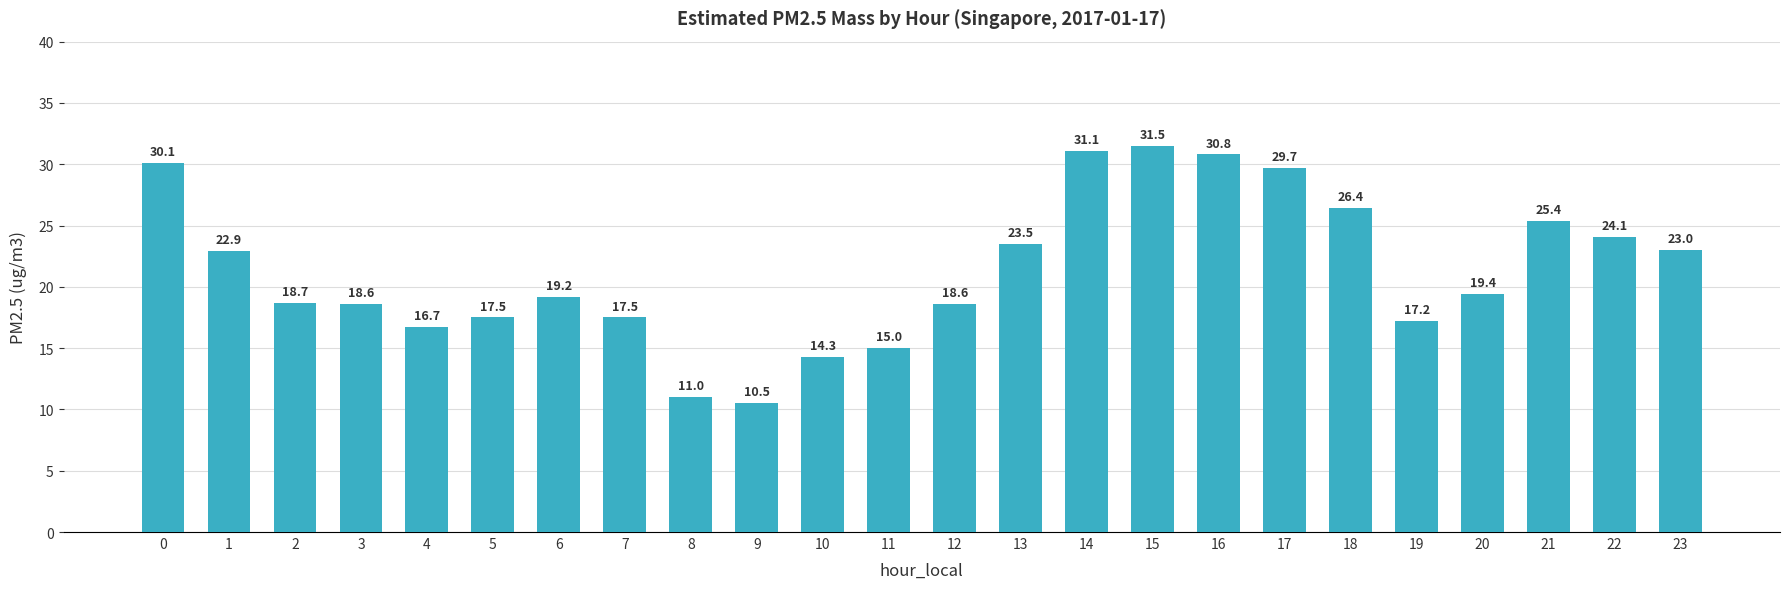

What is the sum of all values?

512.7